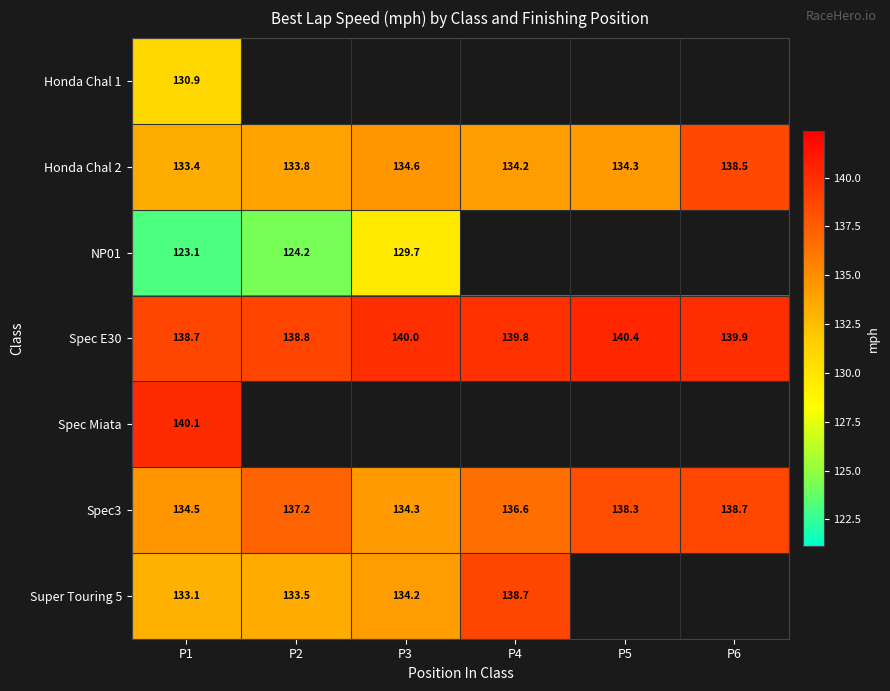

At which category does the chart reach its peak across all series?

P5